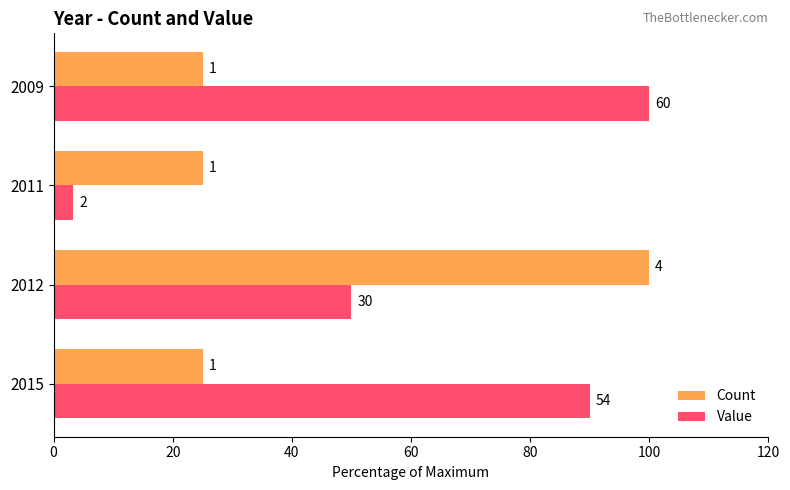

What are all the series names shown in the legend?

Count, Value